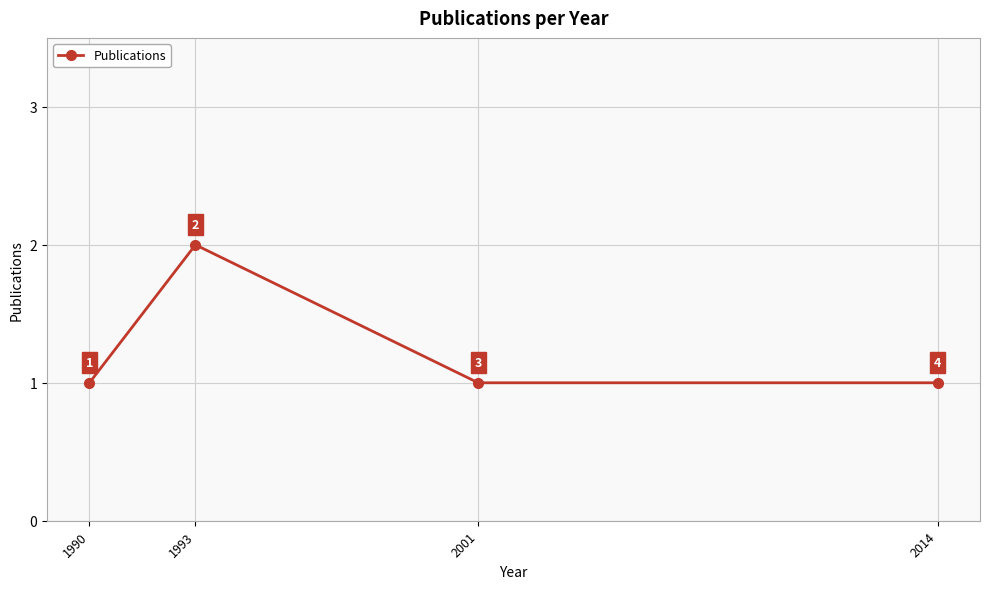

Is this an area chart (filled region under the line)?

No